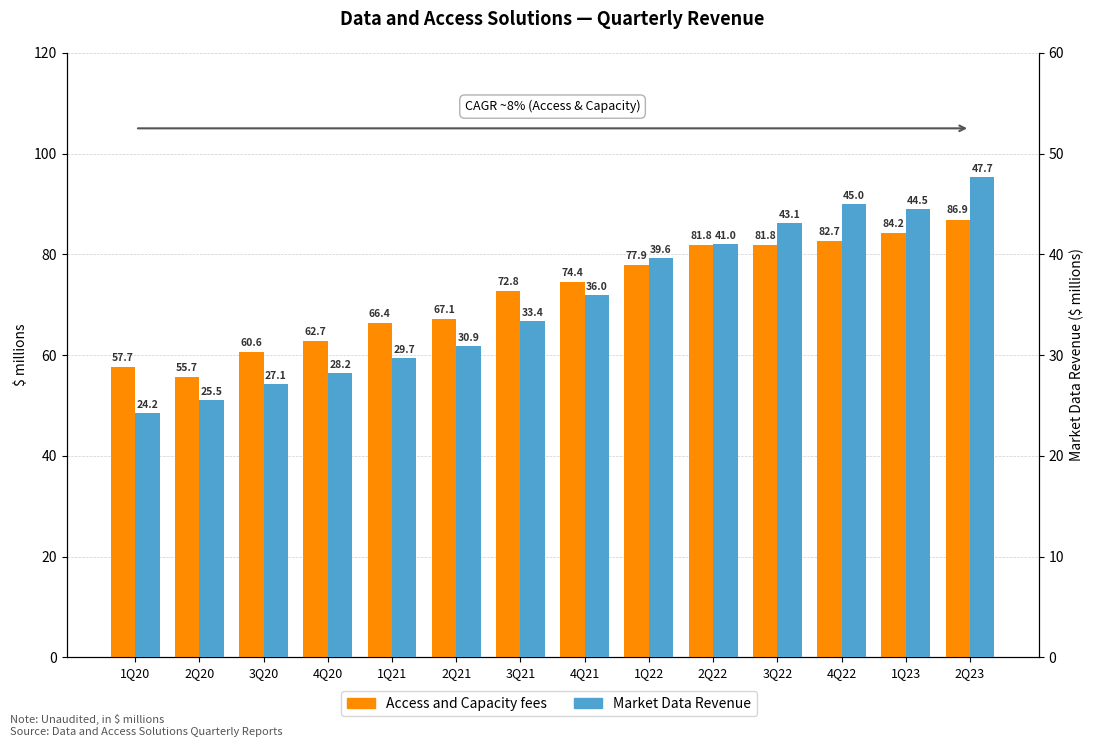

Rank the series by their average value, from highest to lowest.

Access and Capacity fees, Market Data Revenue